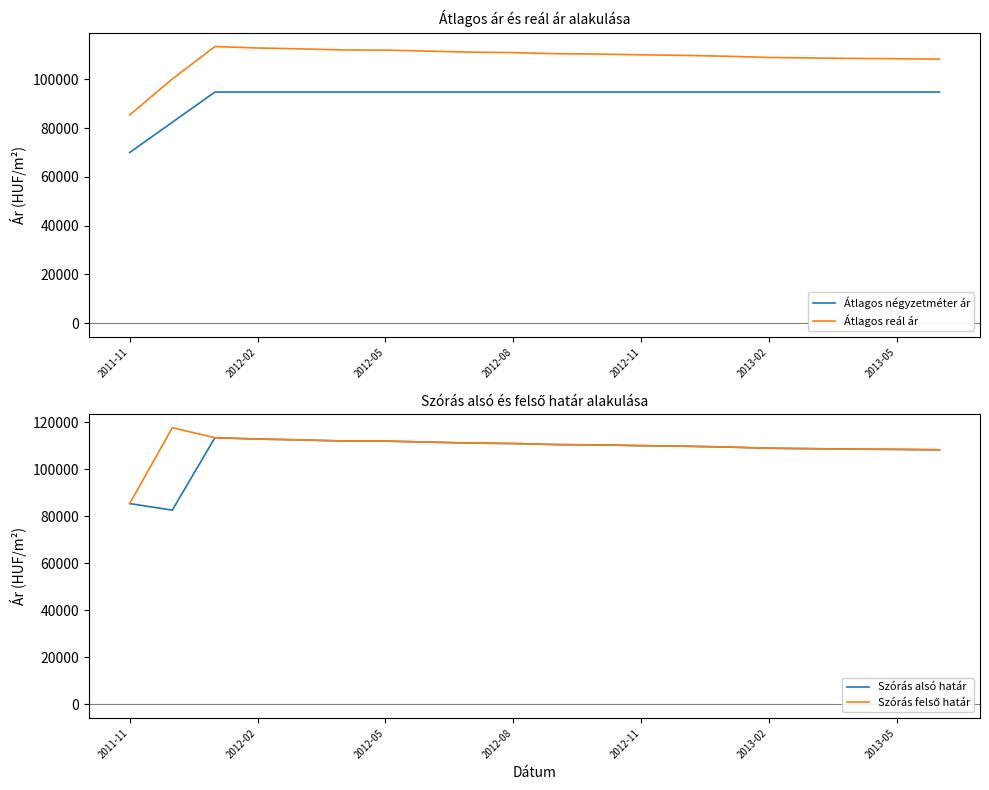

Is it true that Átlagos reál ár equals 169195 at 10?

False